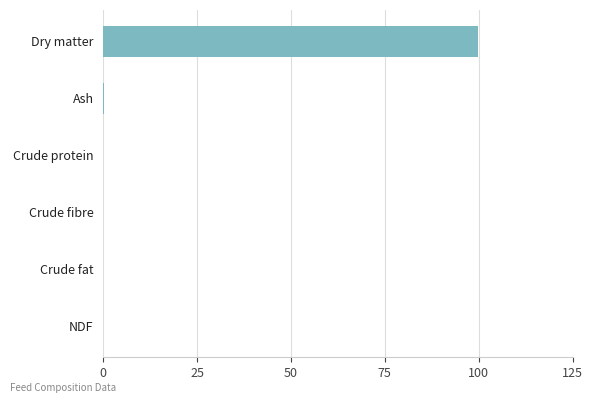

What is the maximum value shown in the chart?

99.8